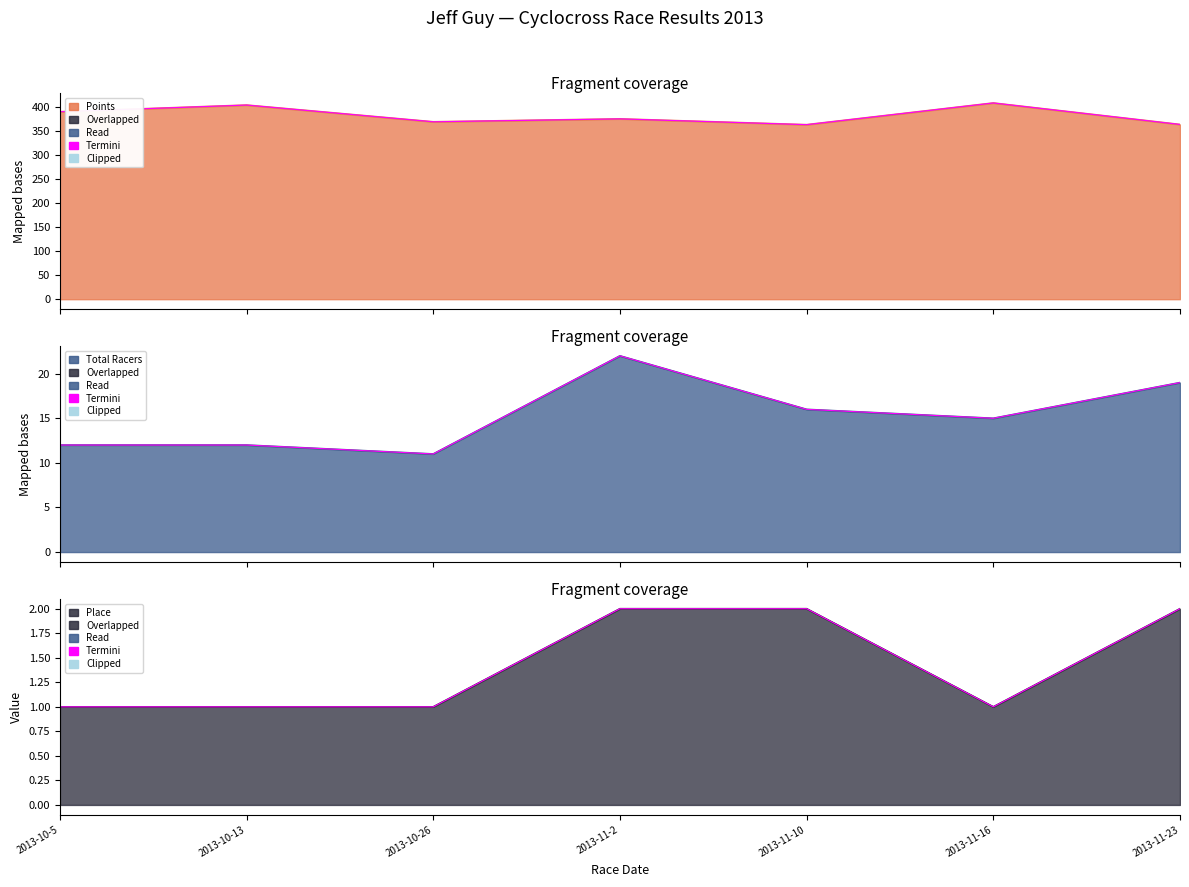

Is the value of Points at 2013-11-16 greater than the value of Place at 2013-11-23?

Yes